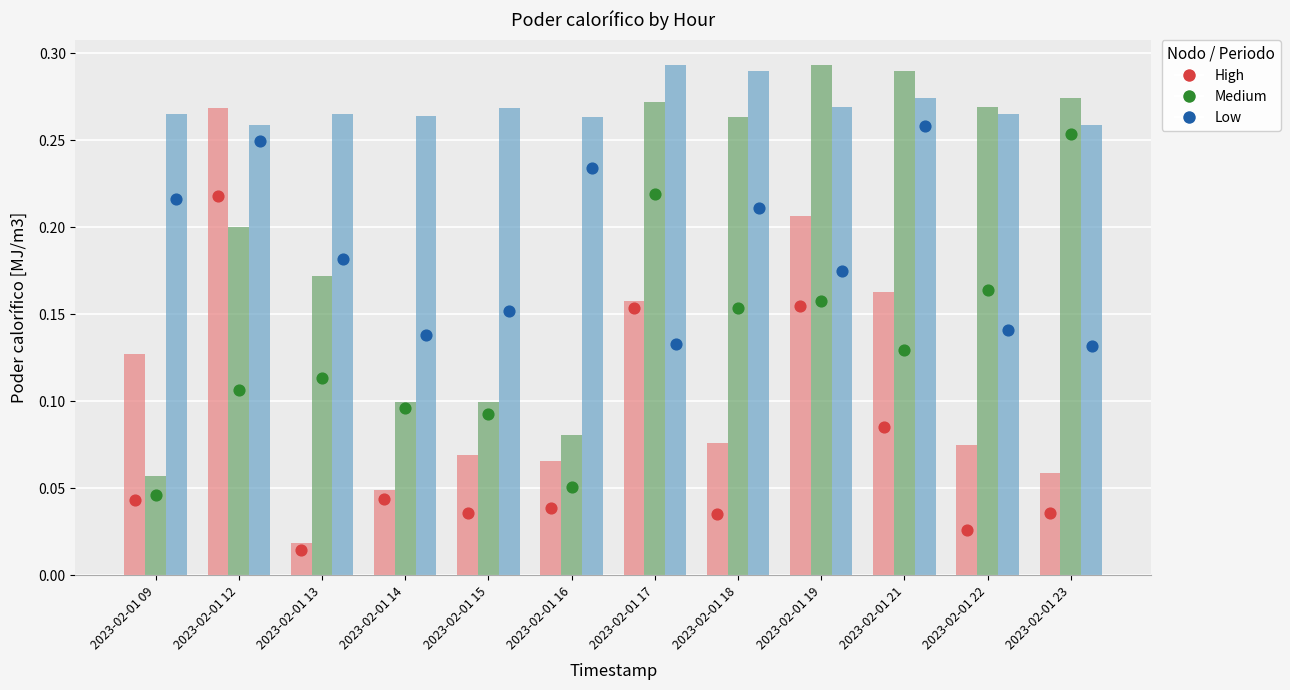

At which category is the sum across all series the highest?

2023-02-01 19